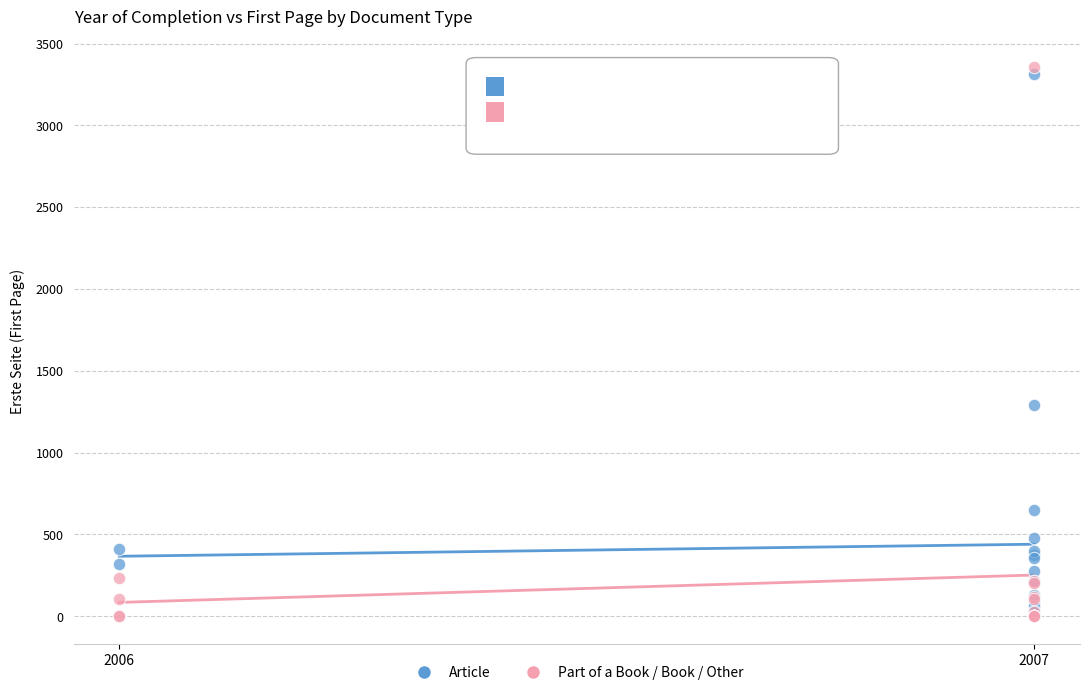

Which series contains the highest Y value?

Part of a Book / Book / Other